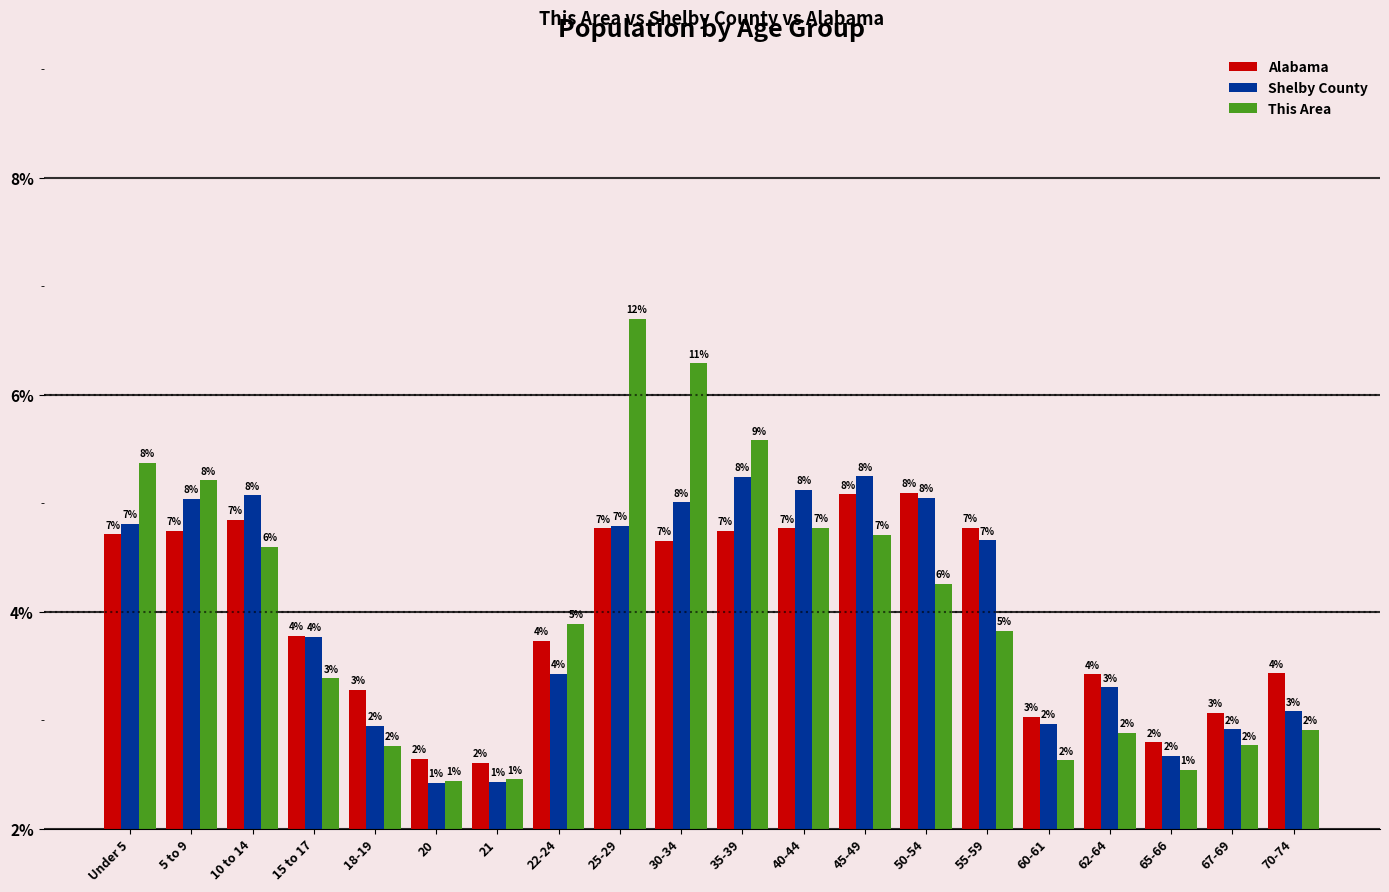

What is the difference between the maximum and minimum values in the Alabama series?

6.2